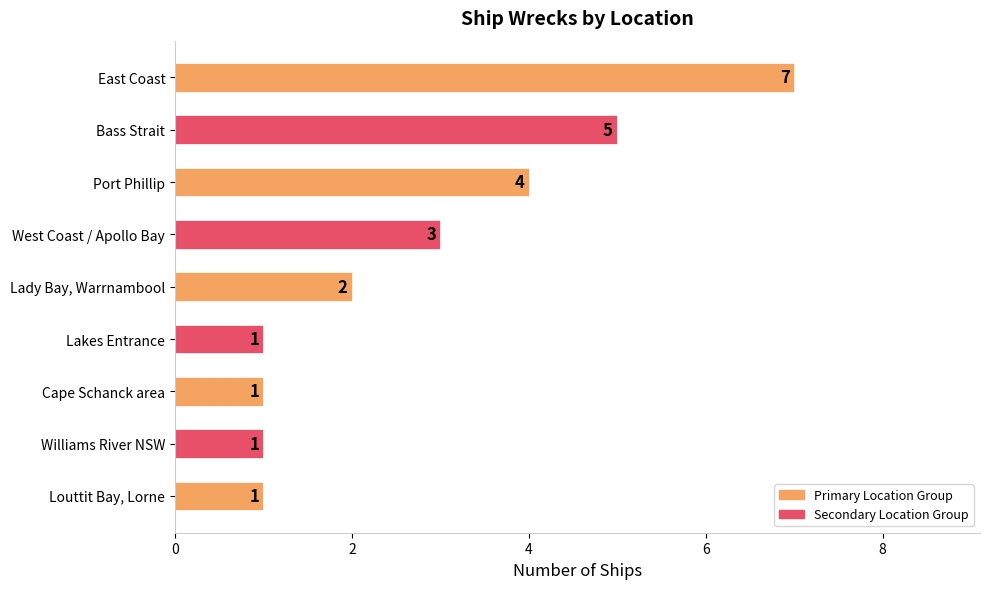

What is the difference between the maximum and second lowest values?

6